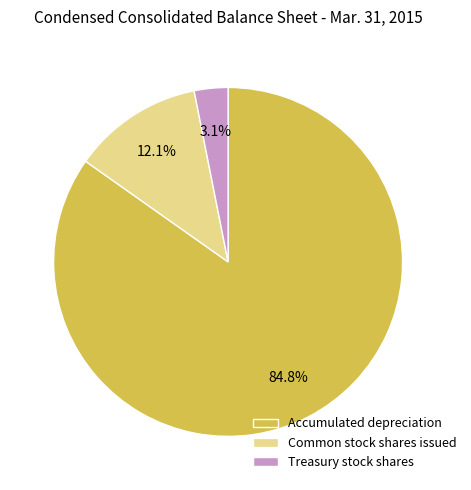

To the nearest percent, what percentage of the pie is Accumulated depreciation?

85%